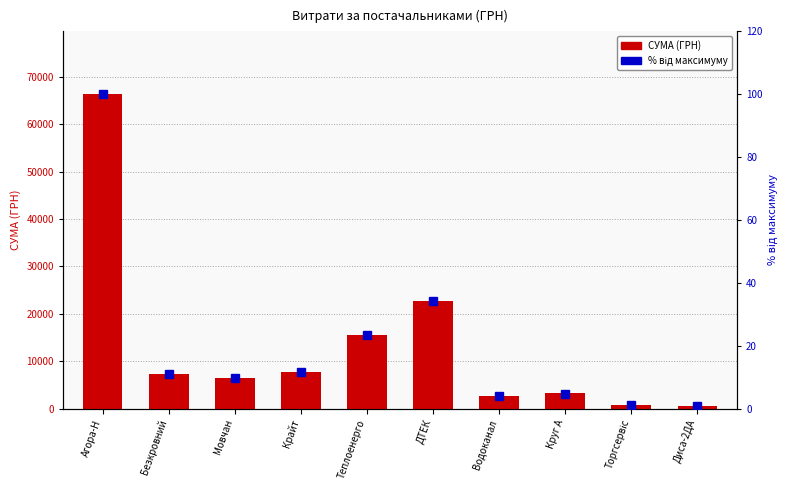

Which label corresponds to the smallest value in the chart?

Диса-2ДА